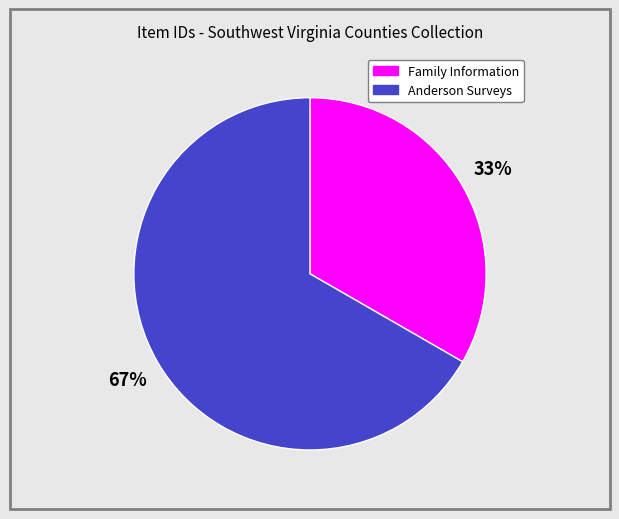

Is there a majority slice in this chart?

Yes